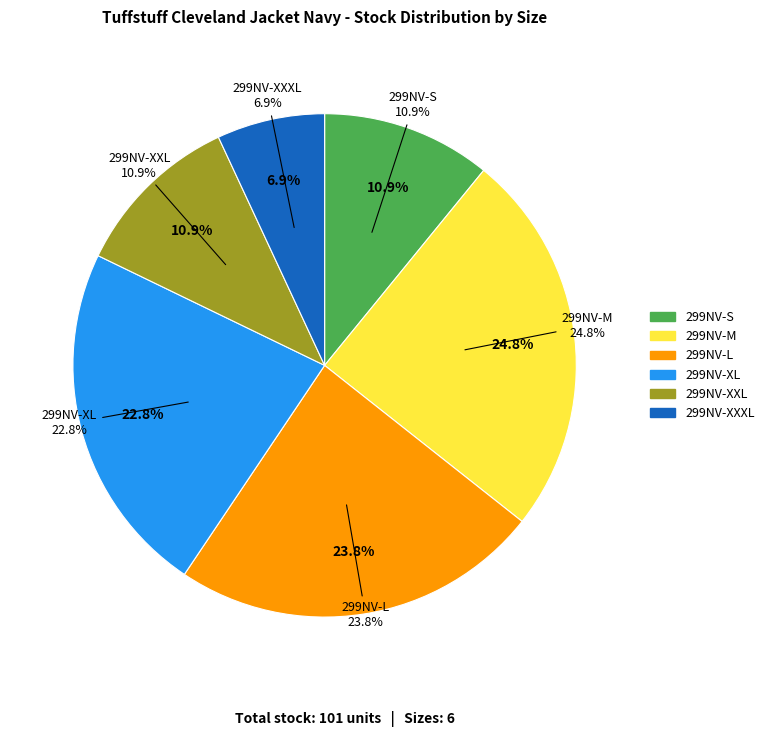

To the nearest percent, what is the difference between the largest and smallest slice percentages?

18%